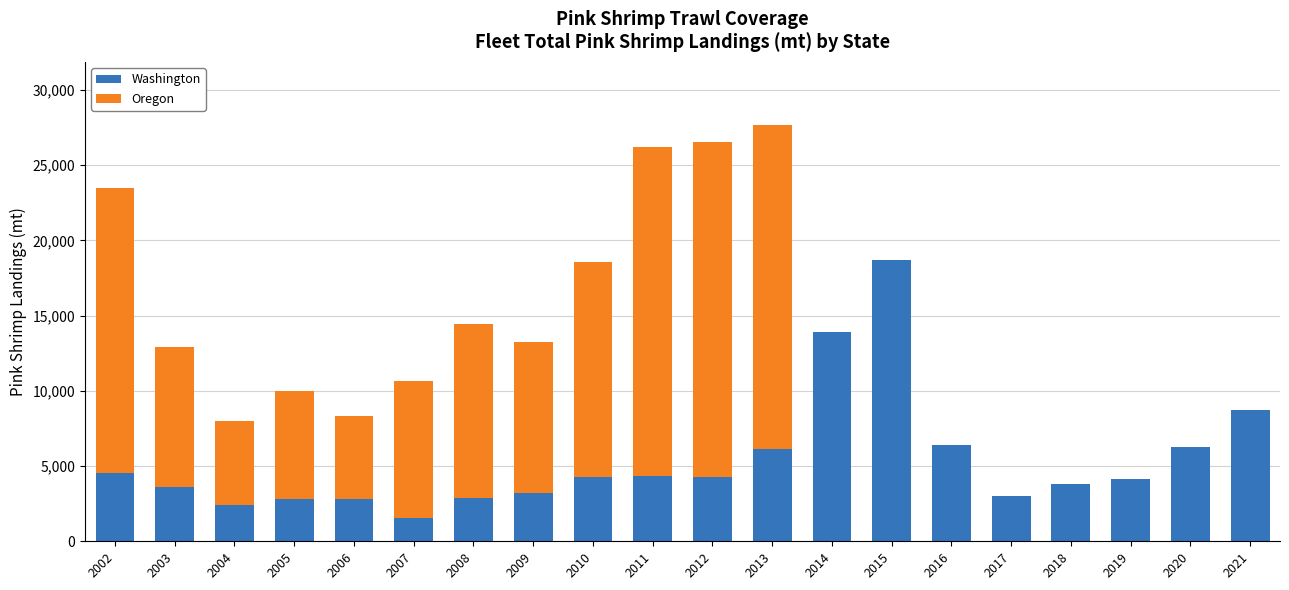

What is the highest value of the Washington series?

18682.3